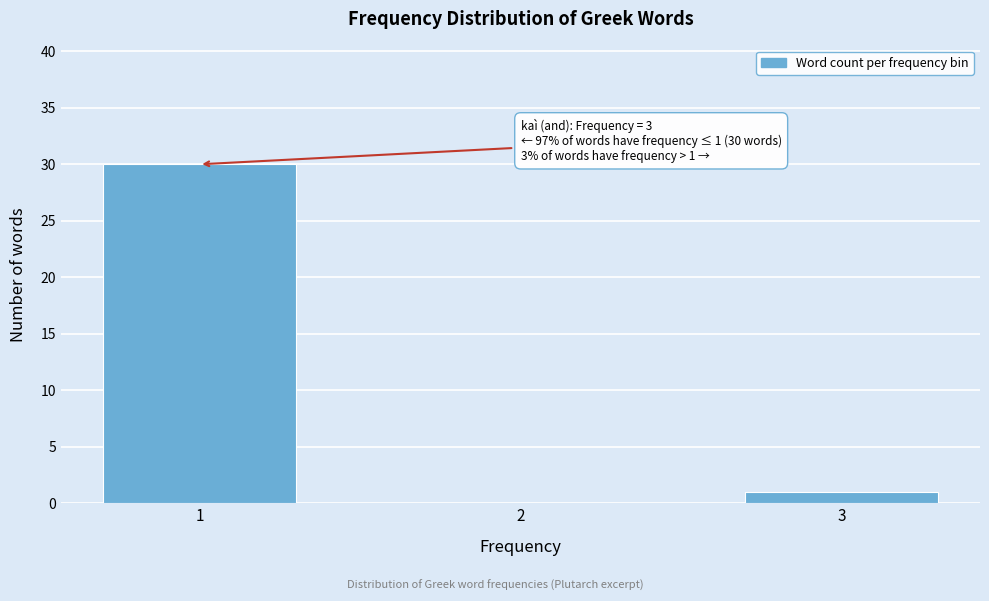

Reading left to right, list all the values displayed in this chart.

1=30	2=0	3=1